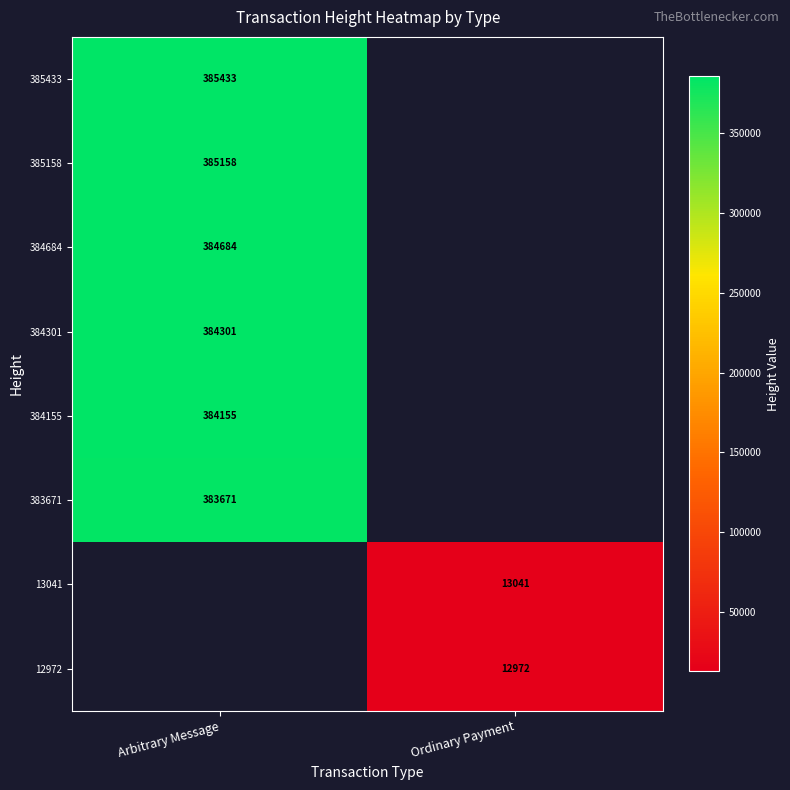

How many categories are shown in the chart?

2